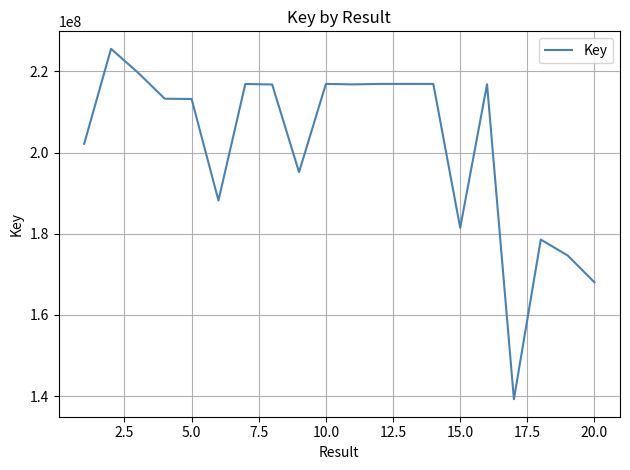

How many series are shown in this chart?

1